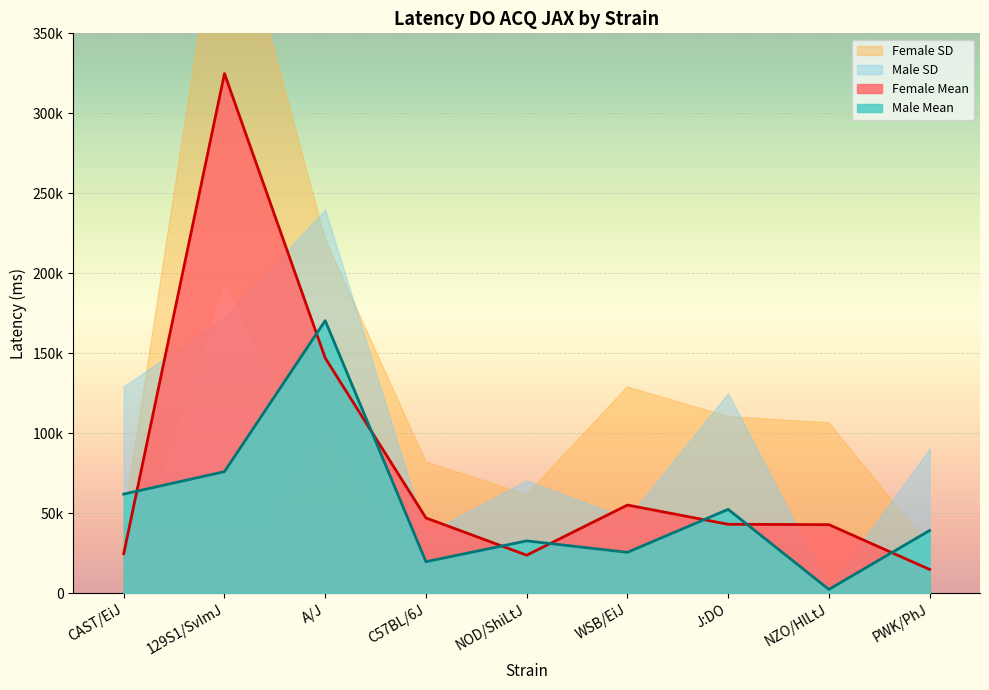

What is the difference between the maximum and second lowest values in the Female Mean series?

300994